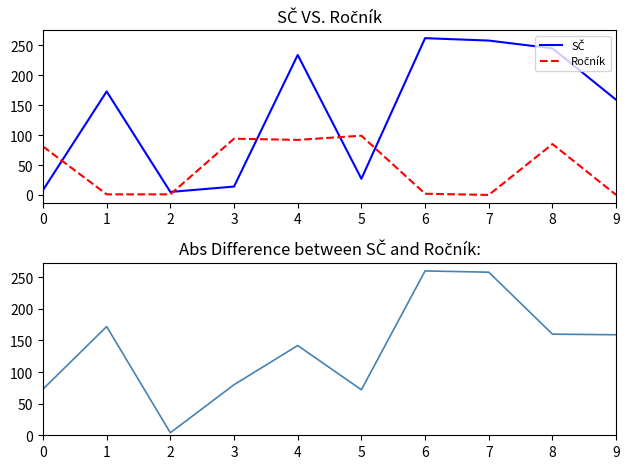

At which category does Ročník reach its first local peak?

3